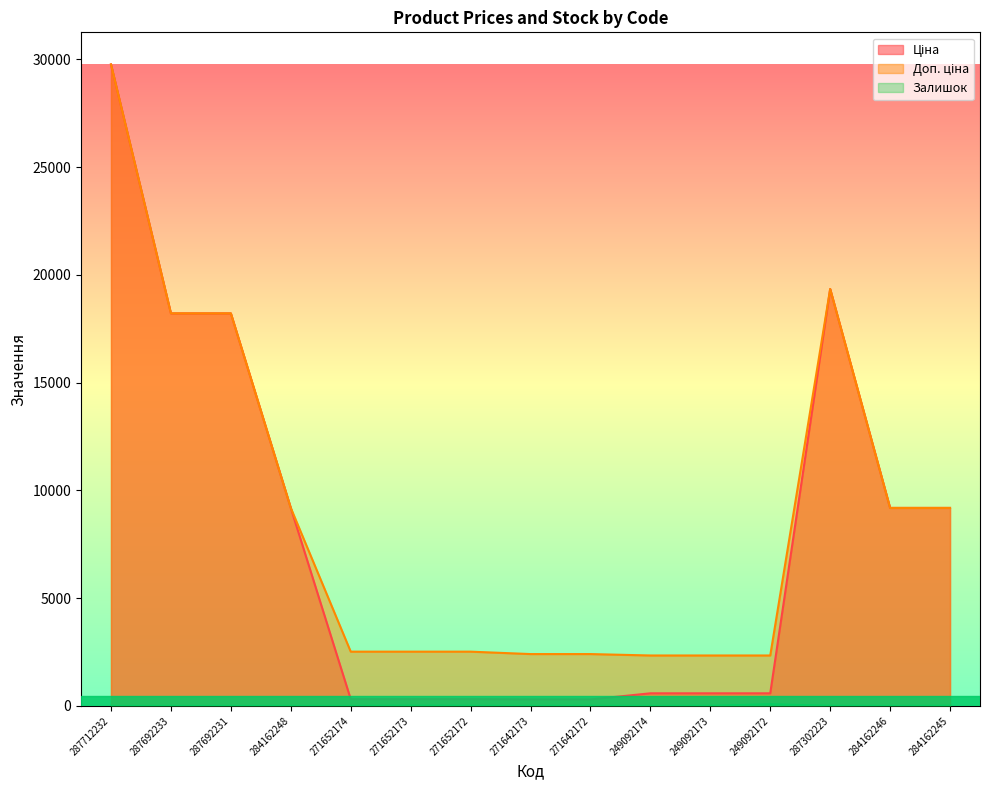

What is the maximum value for Залишок?

78.0